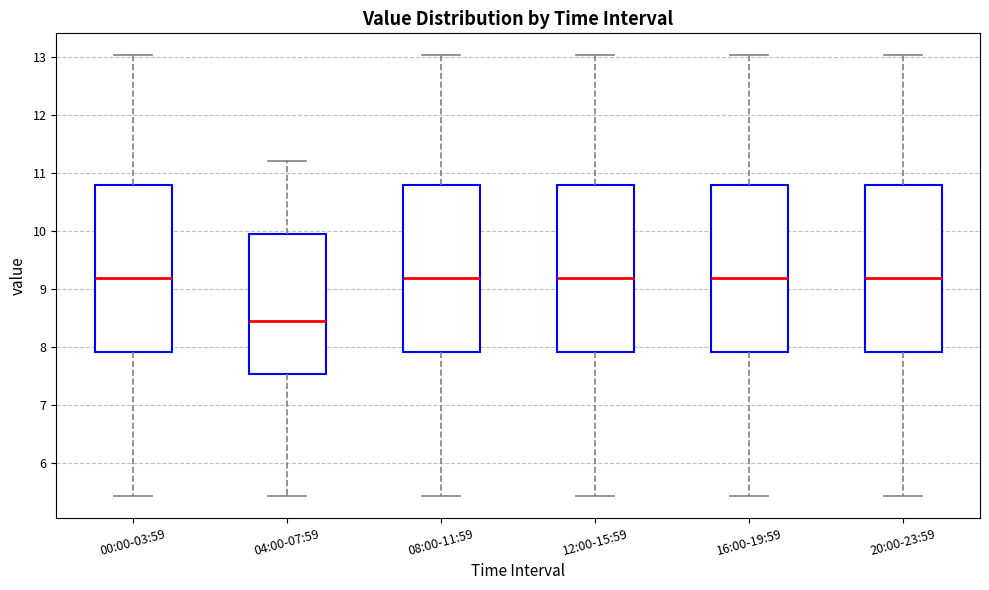

Reading left to right, read every box against the y-axis: the position of its median line, the range the box covers, and the ends of its whiskers. The values are not printed on the chart, so give them approximately, as read against the axis.

00:00-03:59: median 9.2, box 7.9 to 10.8, whiskers 5.4 to 13.0
04:00-07:59: median 8.5, box 7.5 to 9.9, whiskers 5.4 to 11.2
08:00-11:59: median 9.2, box 7.9 to 10.8, whiskers 5.4 to 13.0
12:00-15:59: median 9.2, box 7.9 to 10.8, whiskers 5.4 to 13.0
16:00-19:59: median 9.2, box 7.9 to 10.8, whiskers 5.4 to 13.0
20:00-23:59: median 9.2, box 7.9 to 10.8, whiskers 5.4 to 13.0